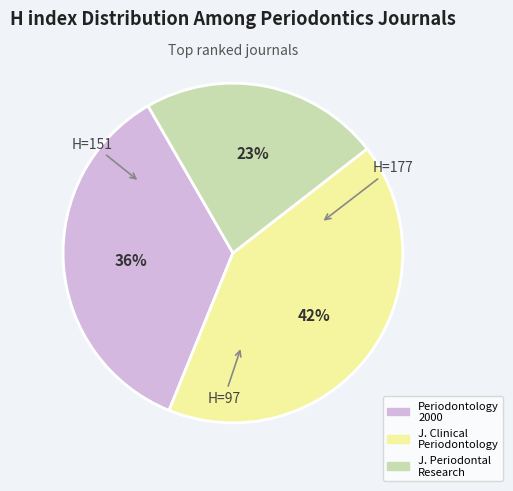

What is the smallest slice in the pie chart?

Journal of Periodontal Research